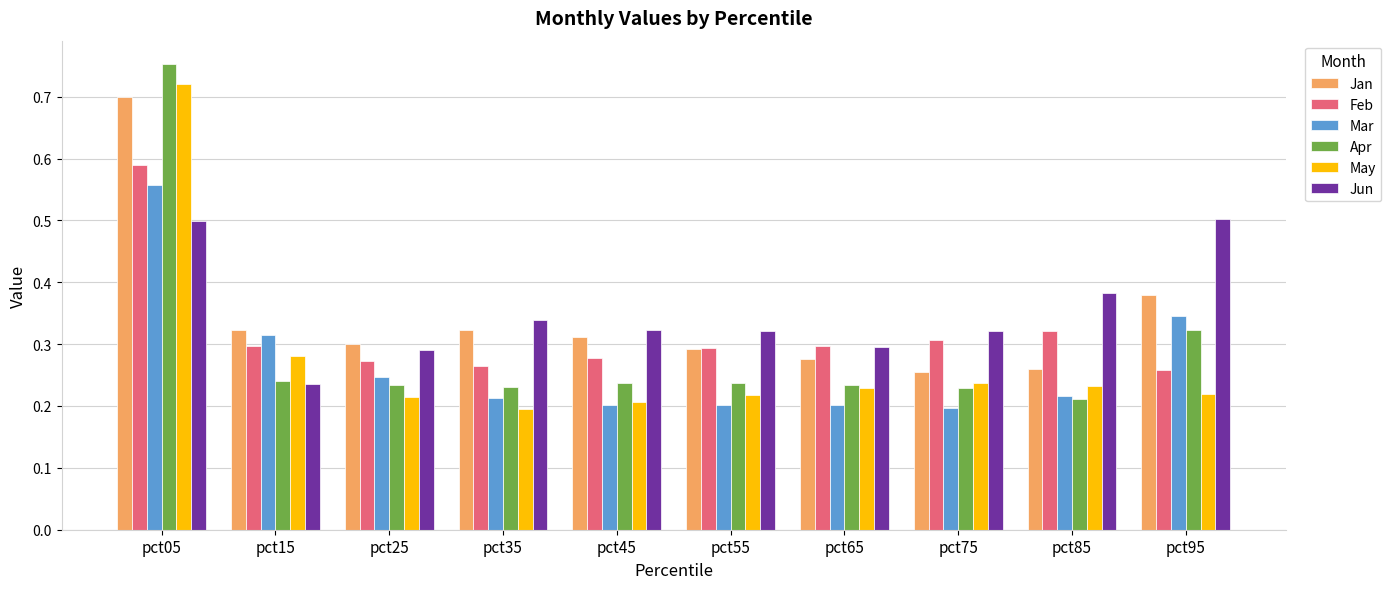

Which series changed the most between pct05 and pct35?

May